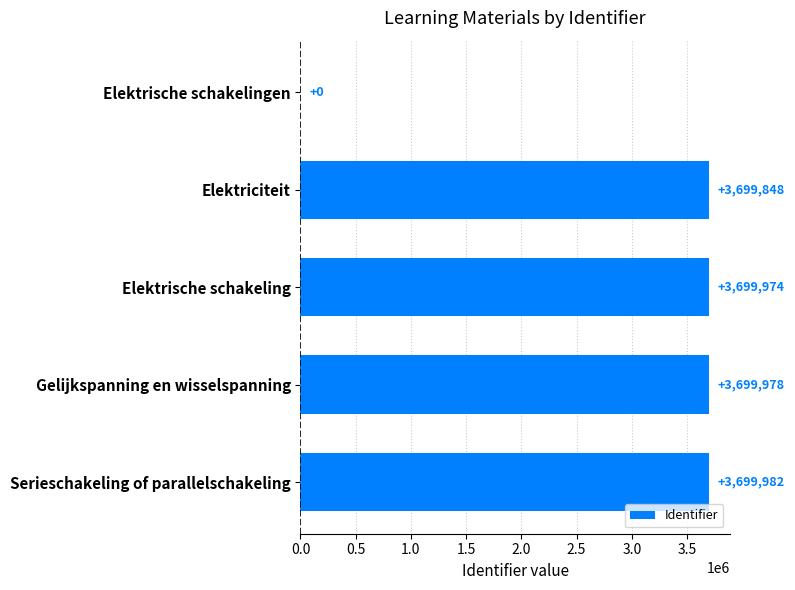

Which label corresponds to the largest value in the chart?

Serieschakeling of parallelschakeling